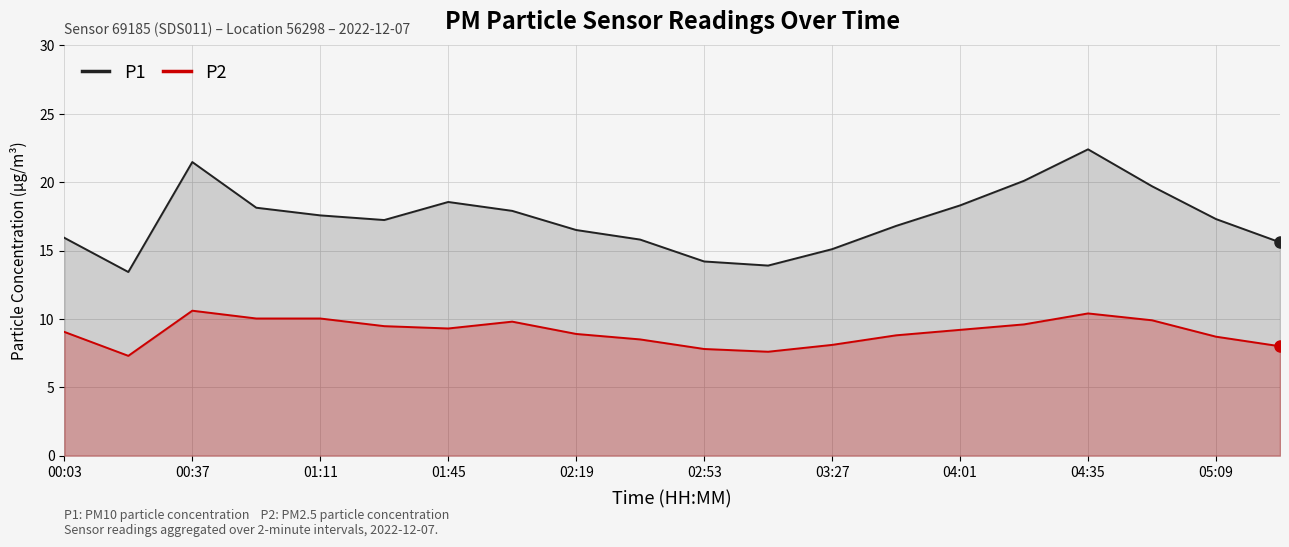

True or false: P2 and P1 cross at least once.

False